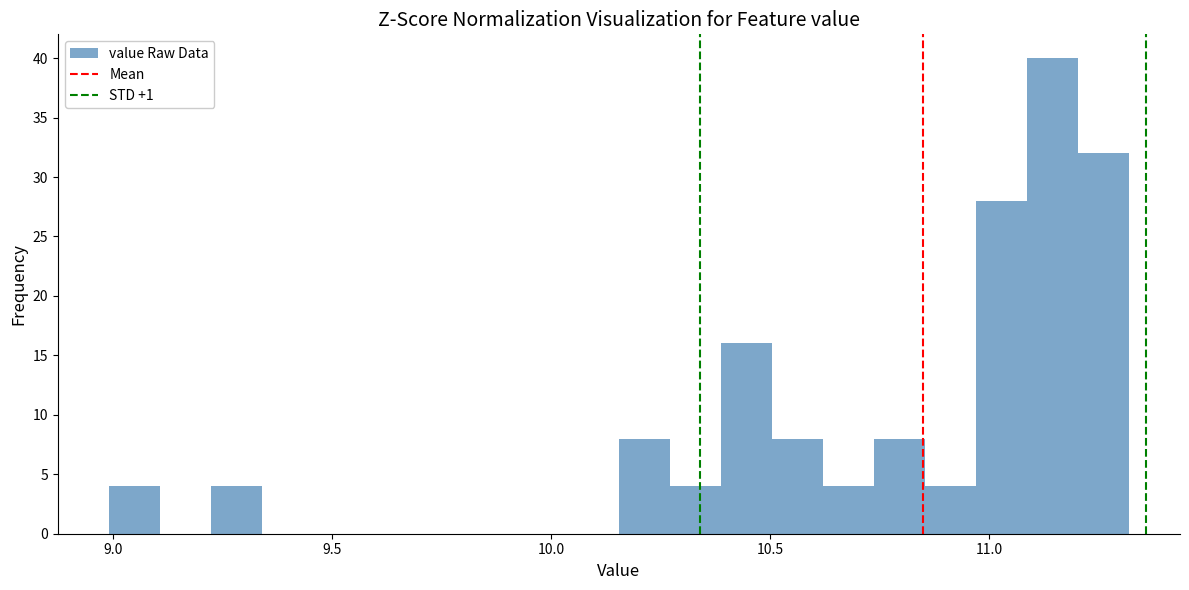

Read against the x-axis, roughly where is the centre of the tallest bar?

11.15